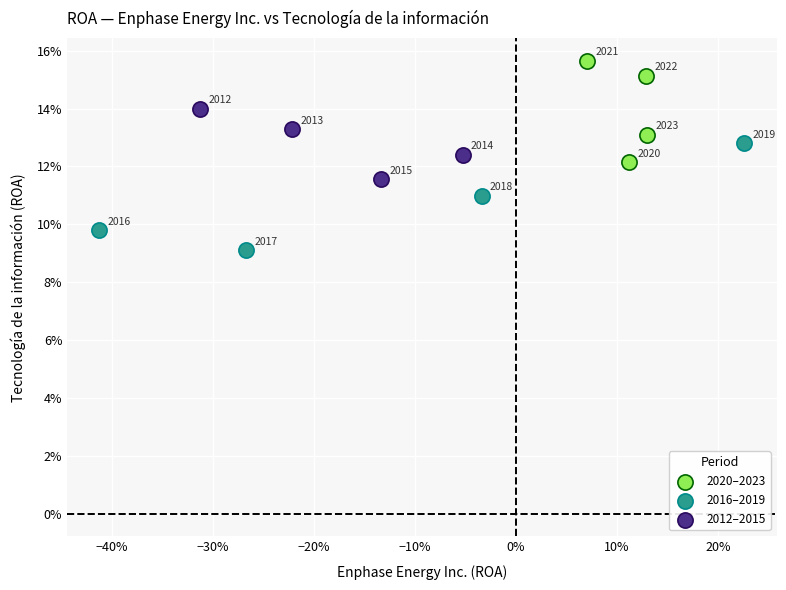

Which series has the widest spread of Y values?

2016–2019